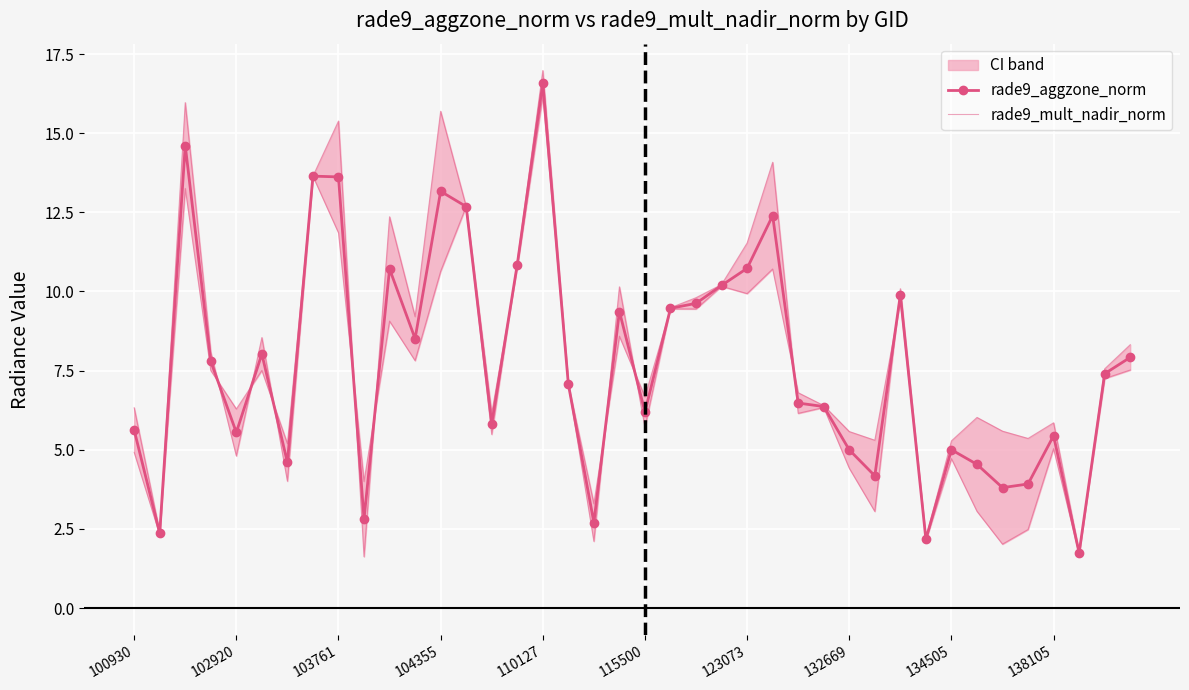

What is the spread (max minus min) of values at 25?

1.7